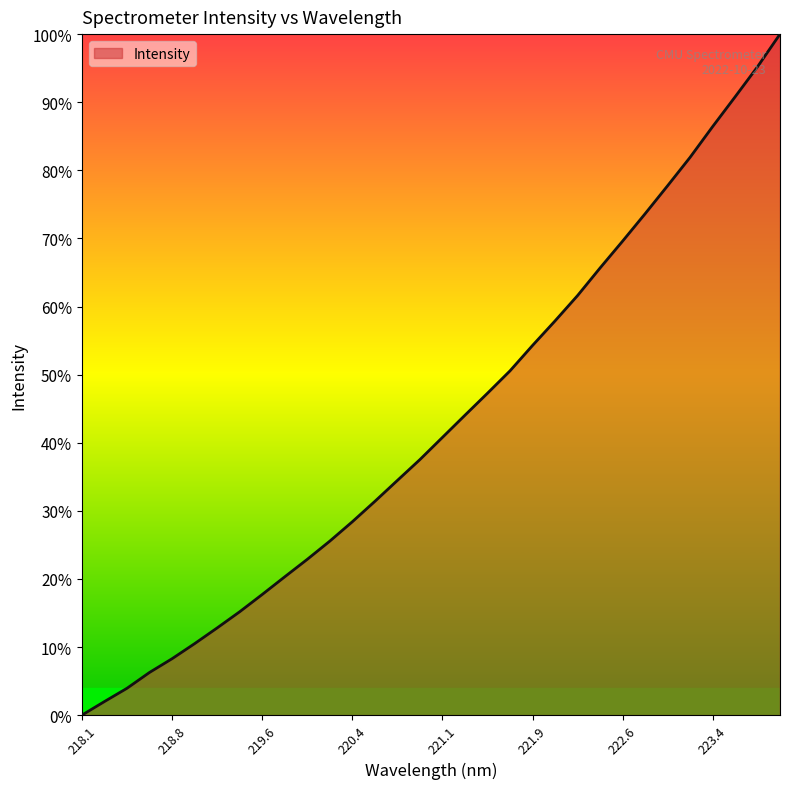

Does the chart display data point markers on the line(s)?

No